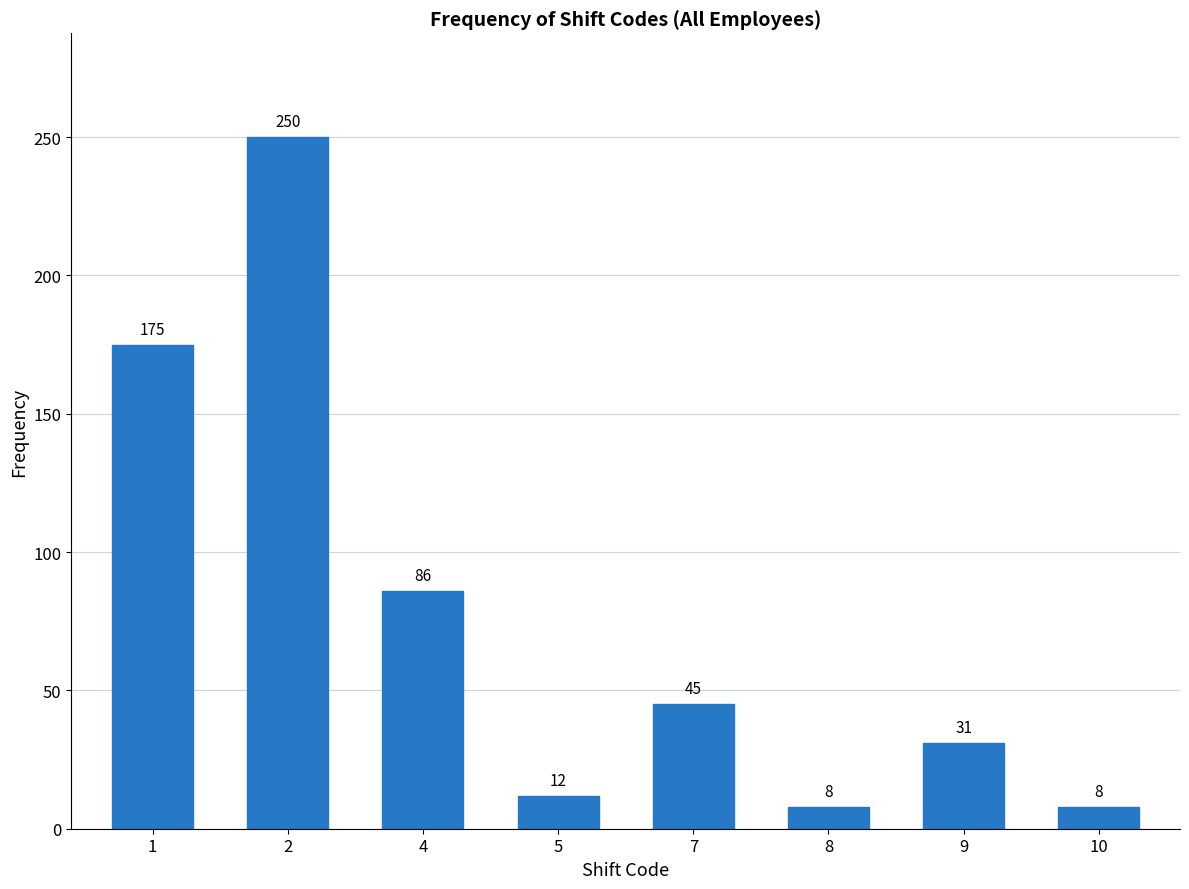

Reading left to right, extract all data points from this chart.

175	250	86	12	45	8	31	8